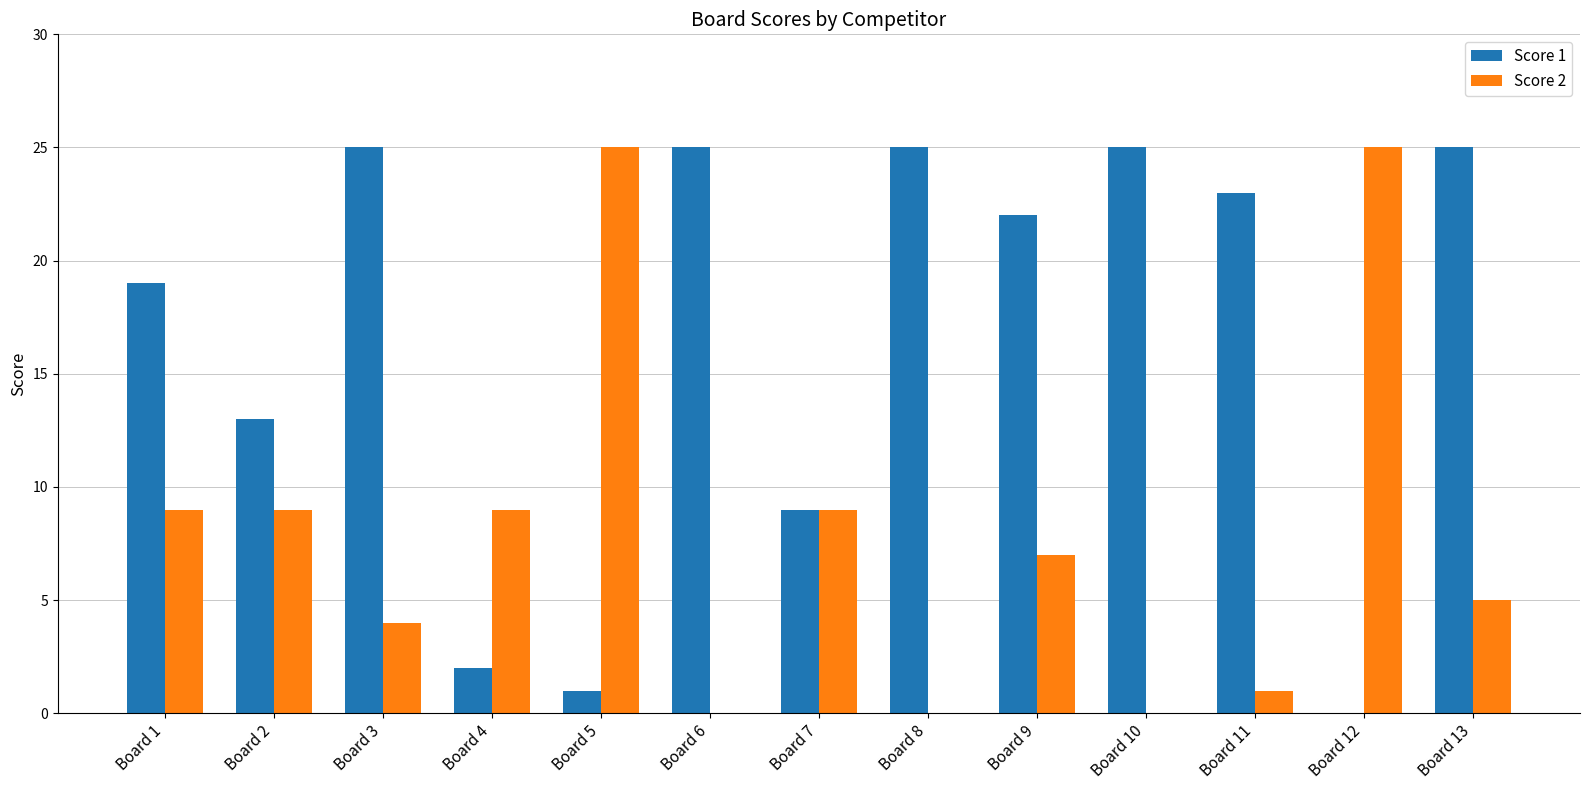

The Score 1 series shows 4 at Board 7. True or false?

False